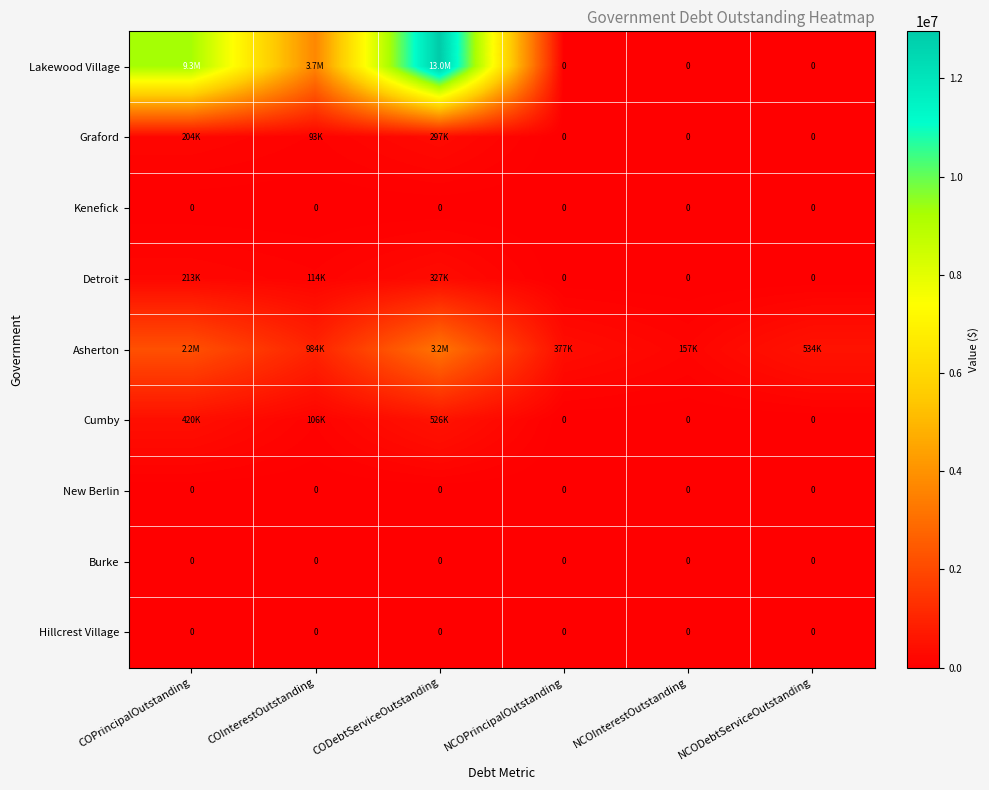

Between COPrincipalOutstanding and NCOPrincipalOutstanding, which is larger?

COPrincipalOutstanding